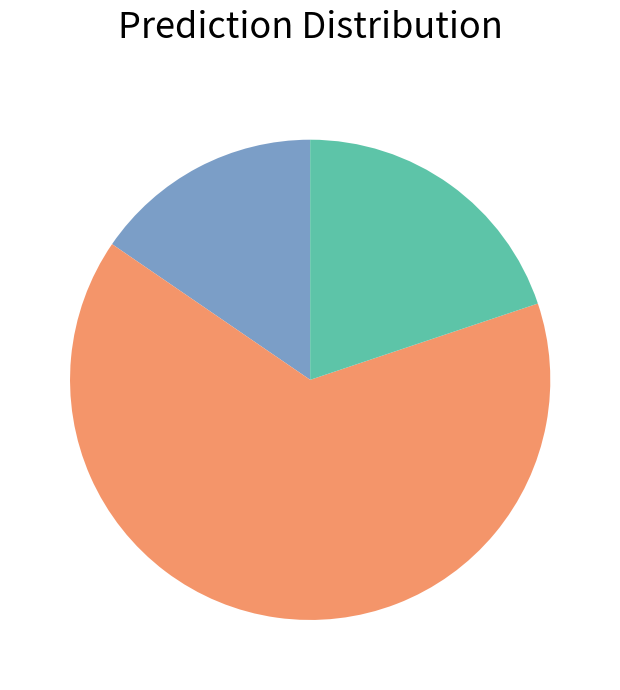

Is there any slice that represents more than half of the pie?

Yes